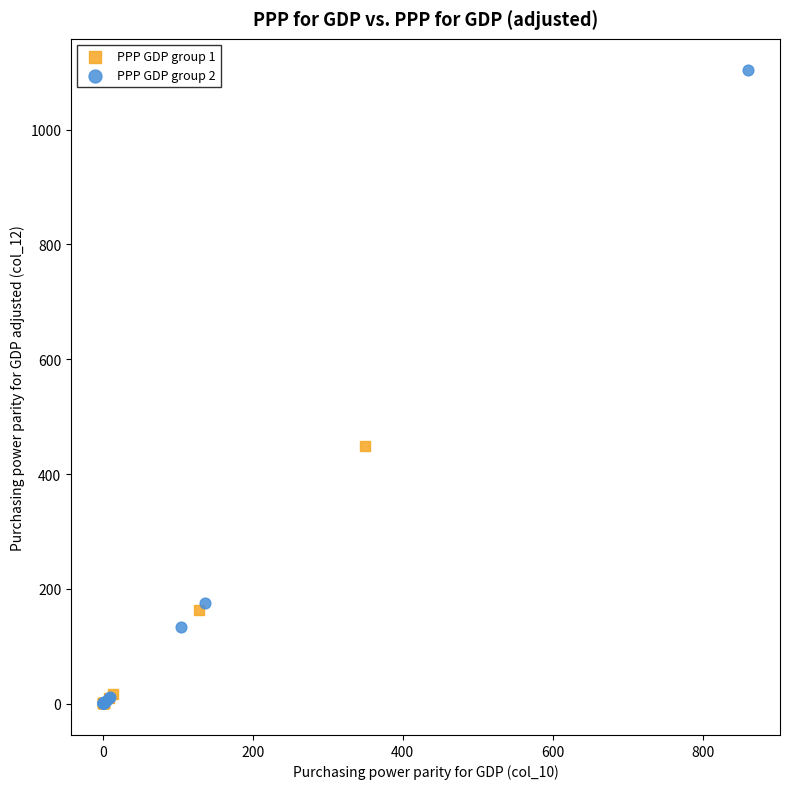

Which series contains the highest Y value?

PPP GDP group 2